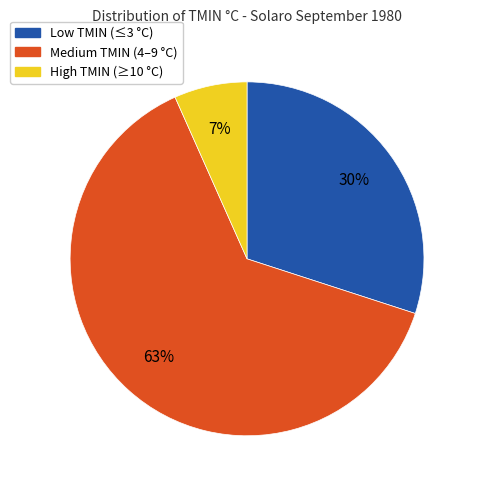

To the nearest percent, what is the average slice percentage?

33%